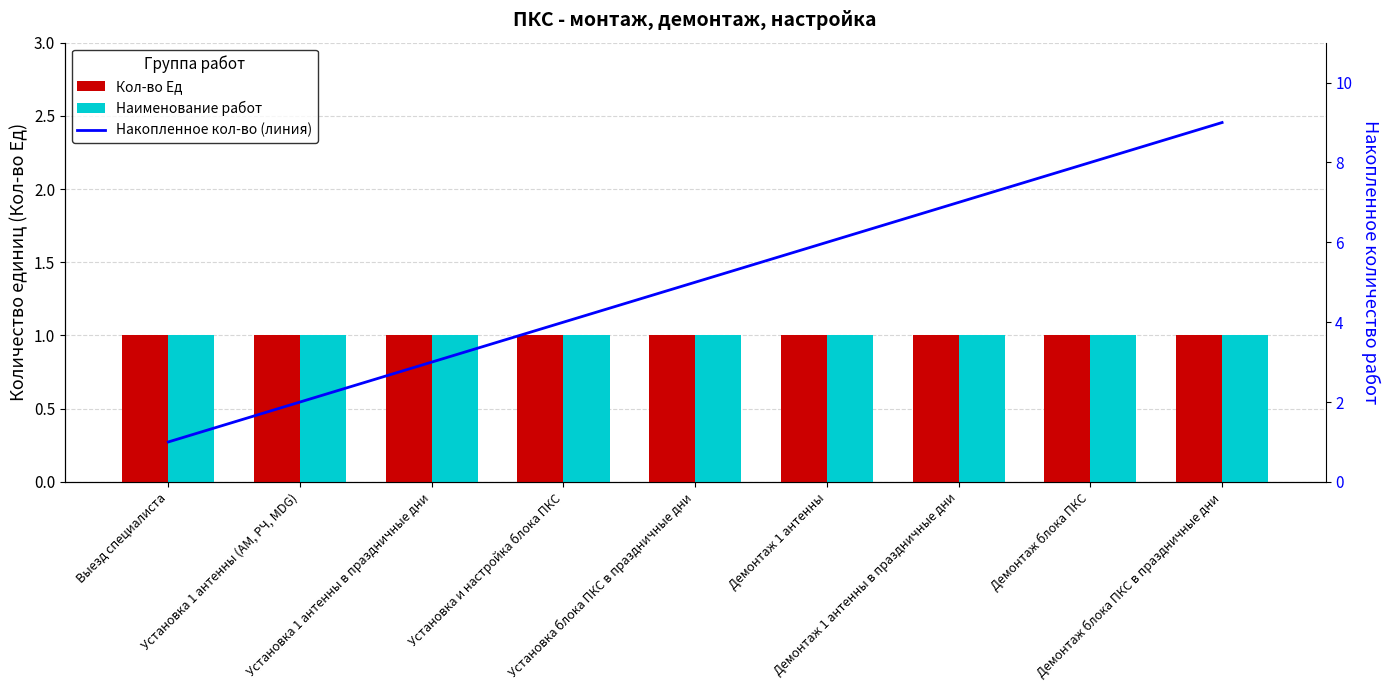

The Накопленное кол-во (линия) series shows 3 at Установка 1 антенны в праздничные дни. True or false?

True